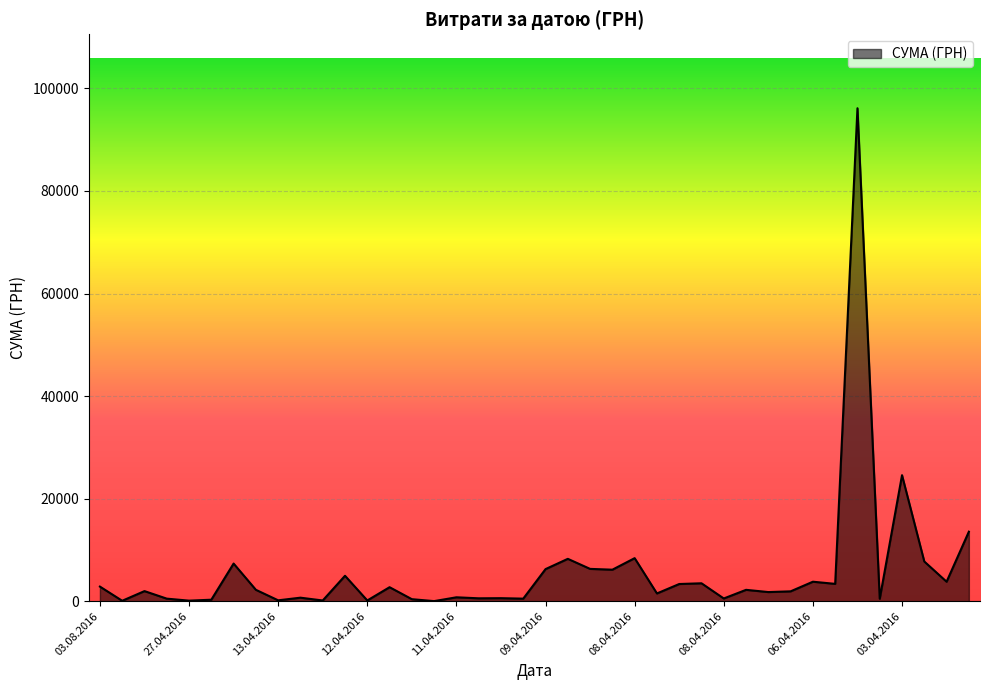

What is the greatest value displayed?

96136.6